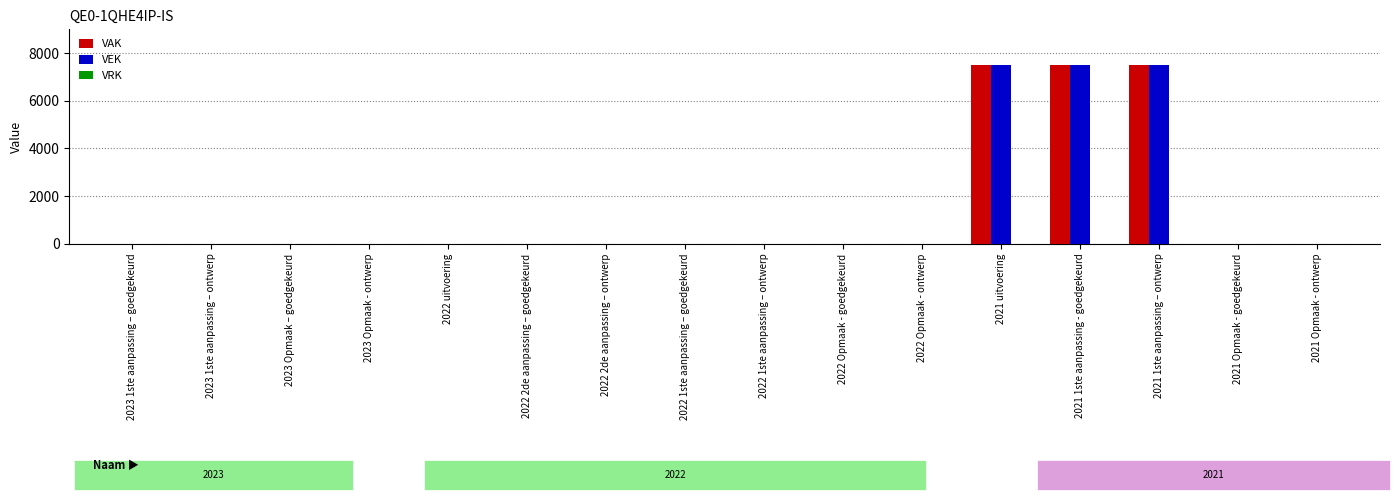

The value of VEK at 2023 1ste aanpassing – goedgekeurd is 3737. True or false?

False